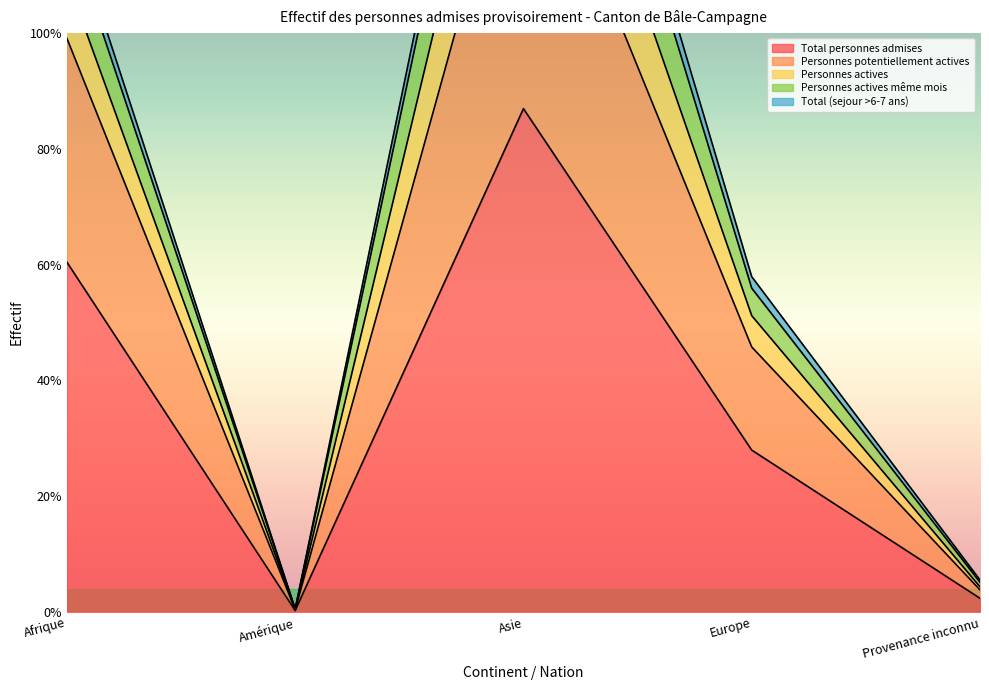

What is the smallest value displayed?

2